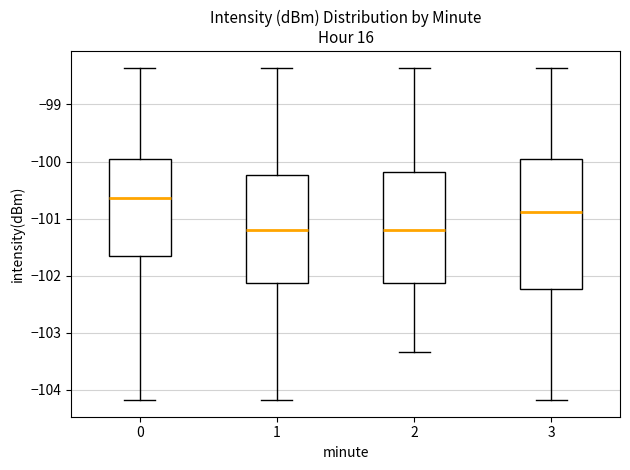

Where does the lower whisker of the box at x = 0 end on the y-axis? The values are not printed on the chart, so give them approximately, as read against the axis.

-104.2